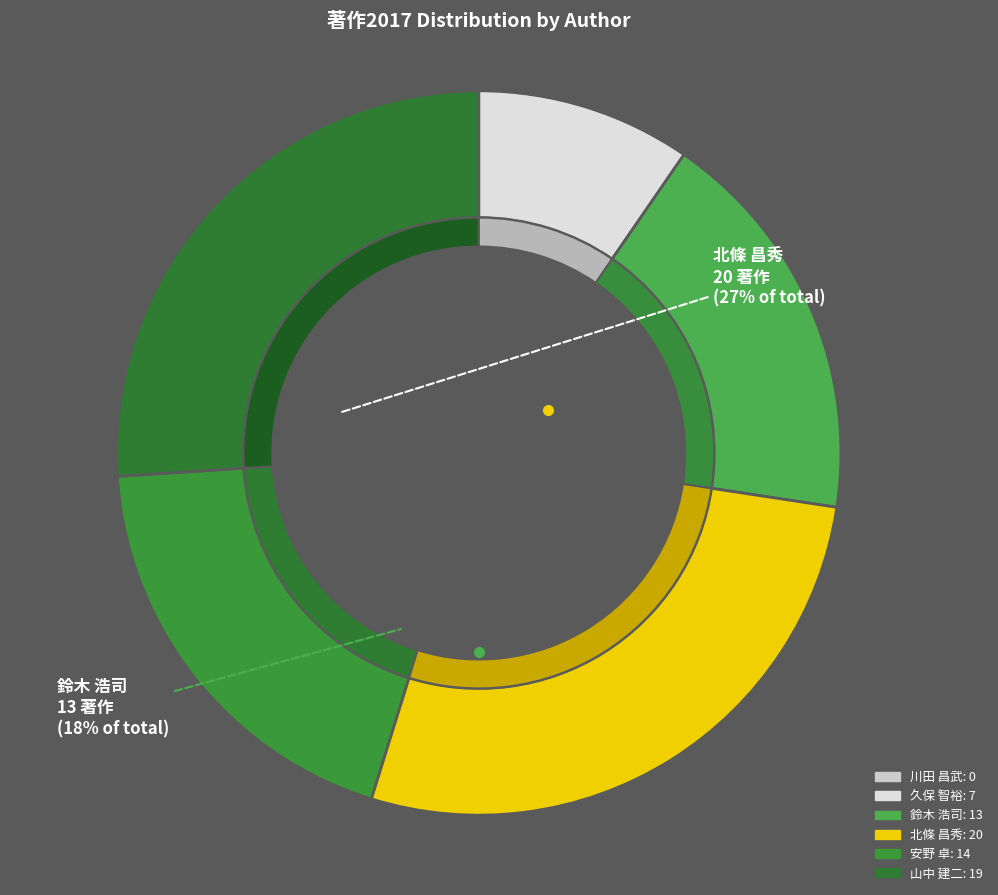

What percentage is the 久保 智裕 slice, to the nearest percent?

10%